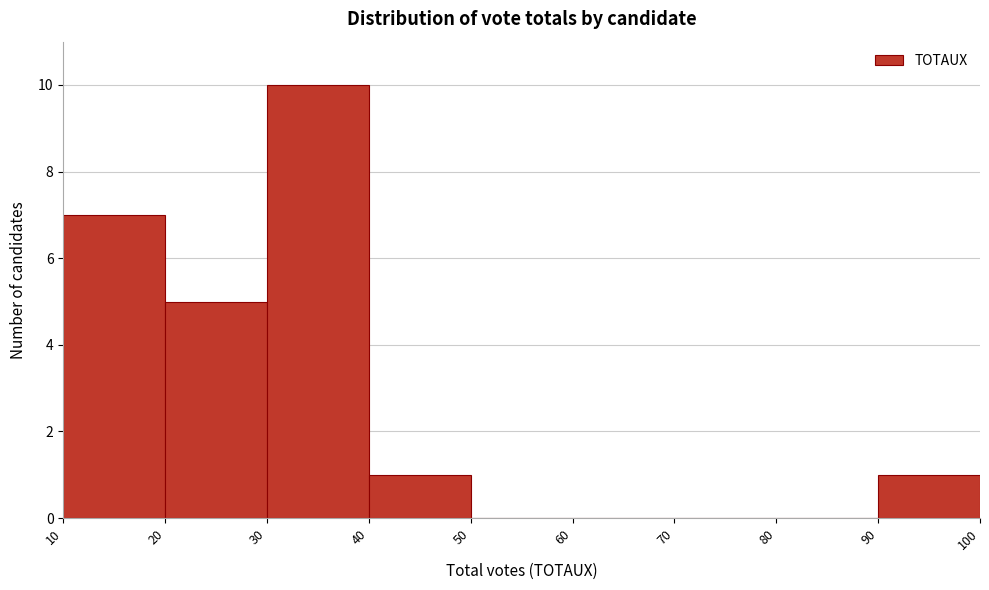

Reading left to right, transcribe this chart: for each bar, give the range it covers on the x-axis and its height. The values are not printed on the chart, so give them approximately, as read against the axis.

10 to 20: 7
20 to 30: 5
30 to 40: 10
40 to 50: 1
50 to 60: 0
60 to 70: 0
70 to 80: 0
80 to 90: 0
90 to 100: 1